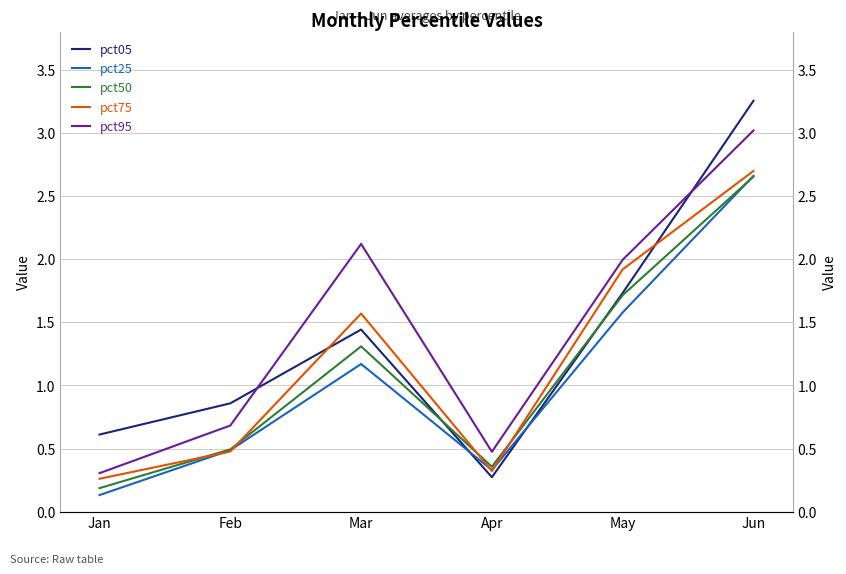

Where is the first local minimum for pct75?

Apr